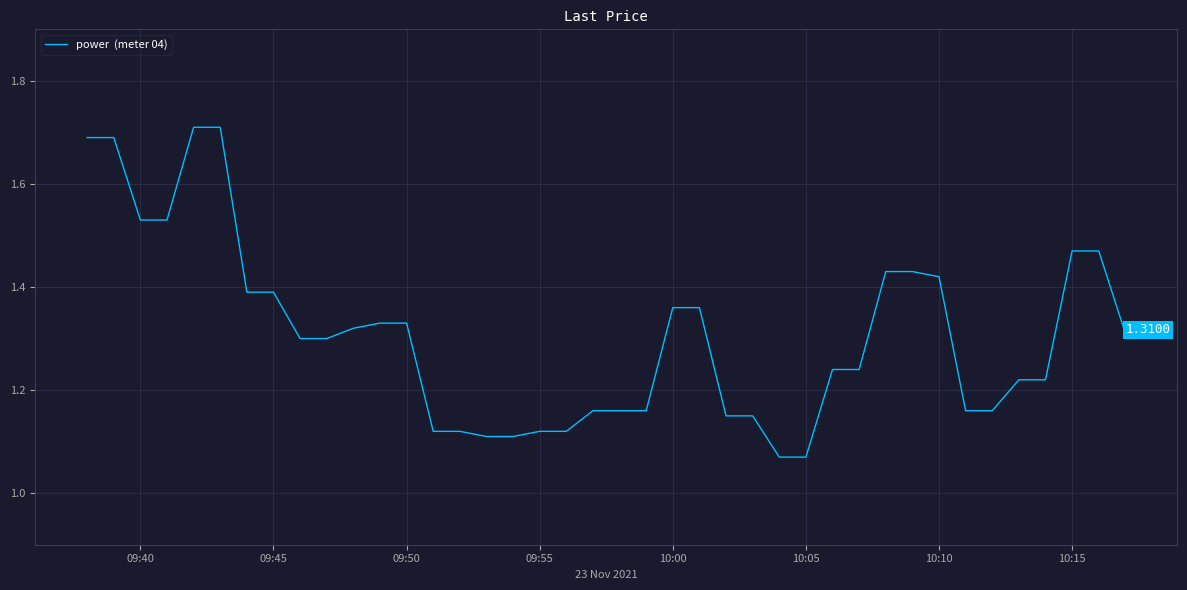

What is the difference between the maximum and minimum values?

0.6